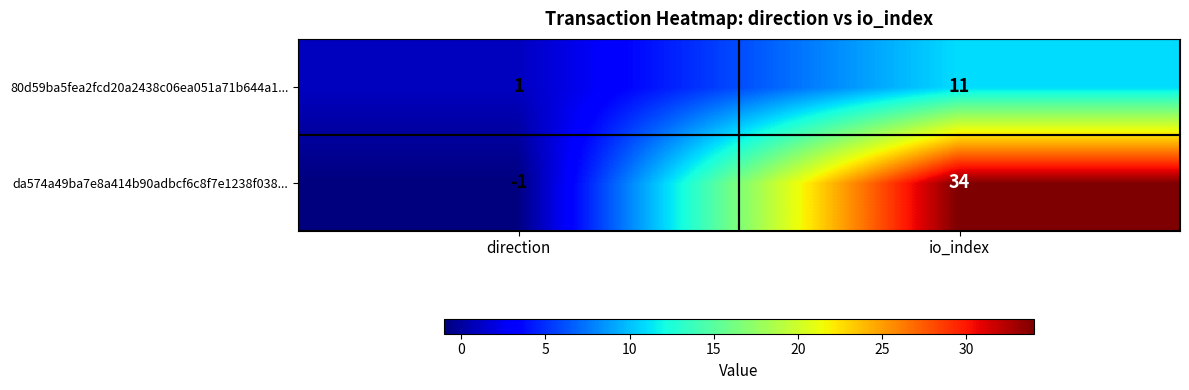

What is the maximum value for da574a49ba7e8a414b90adbcf6c8f7e1238f038...?

34